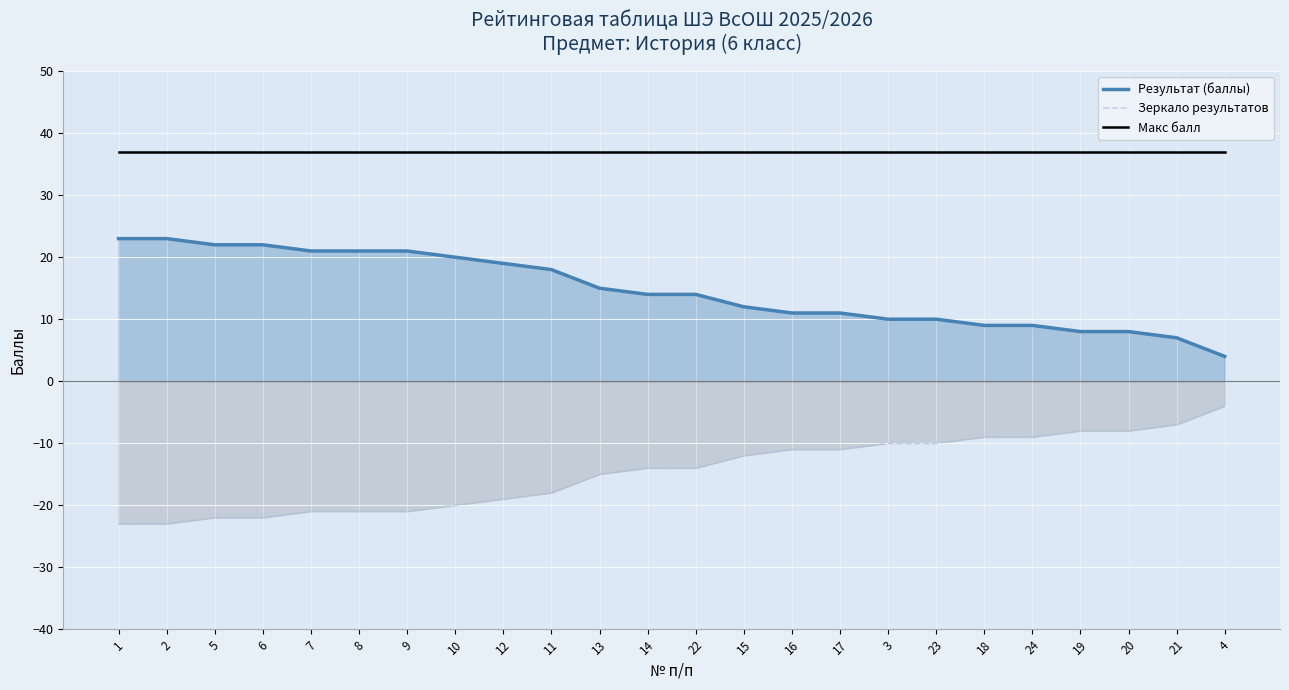

What is the value of the Макс балл point at the 22nd from the left?

37